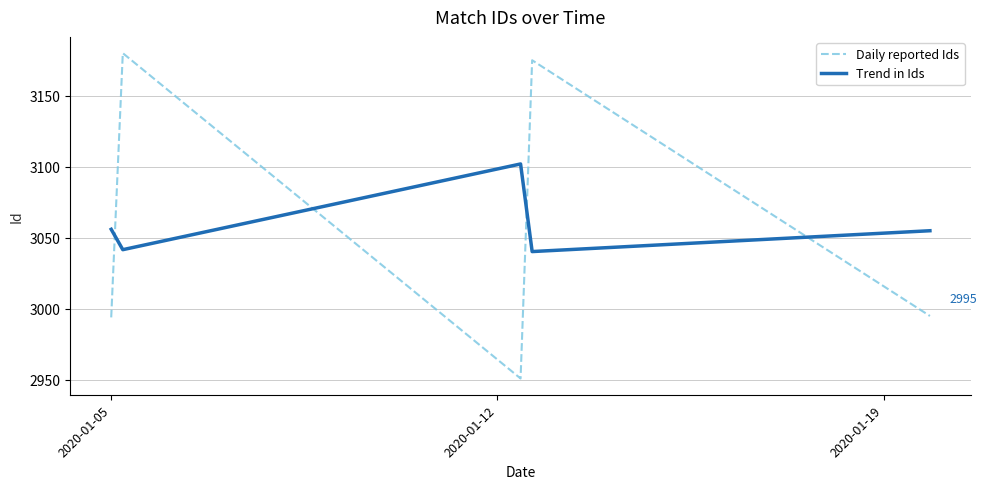

List the series in order of their peak value, highest first.

Daily reported Ids, Trend in Ids